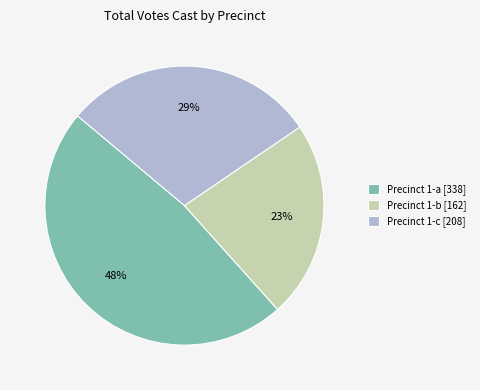

Count the number of slices in the pie.

3